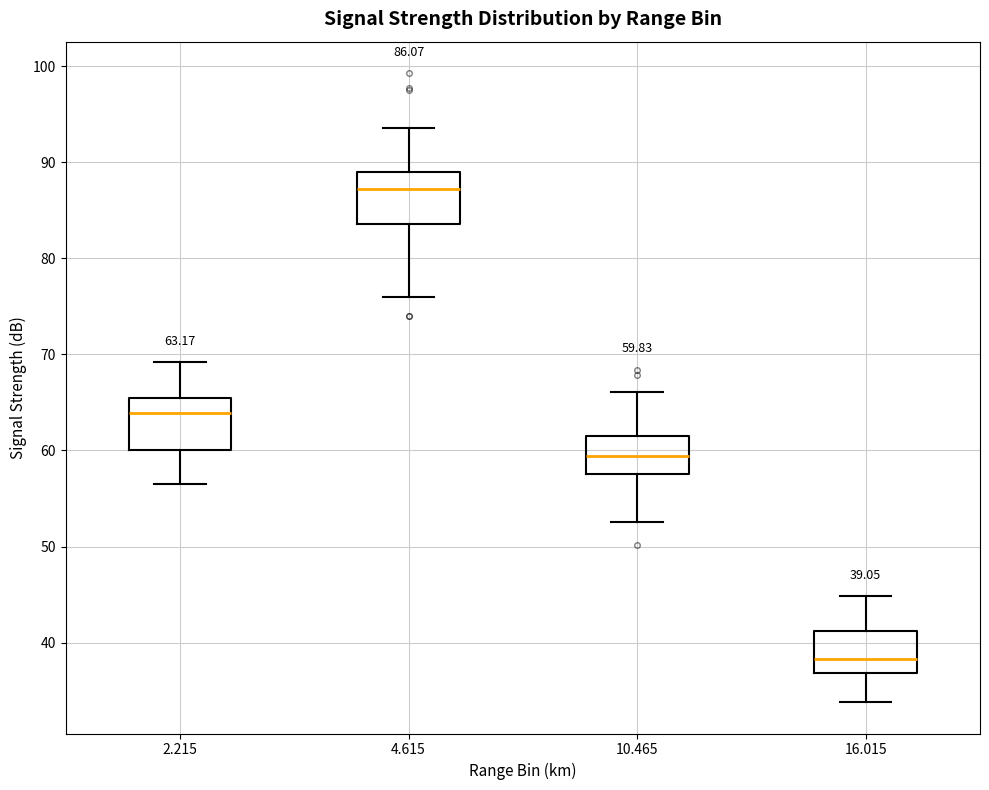

Which box has the highest median line?

4.615